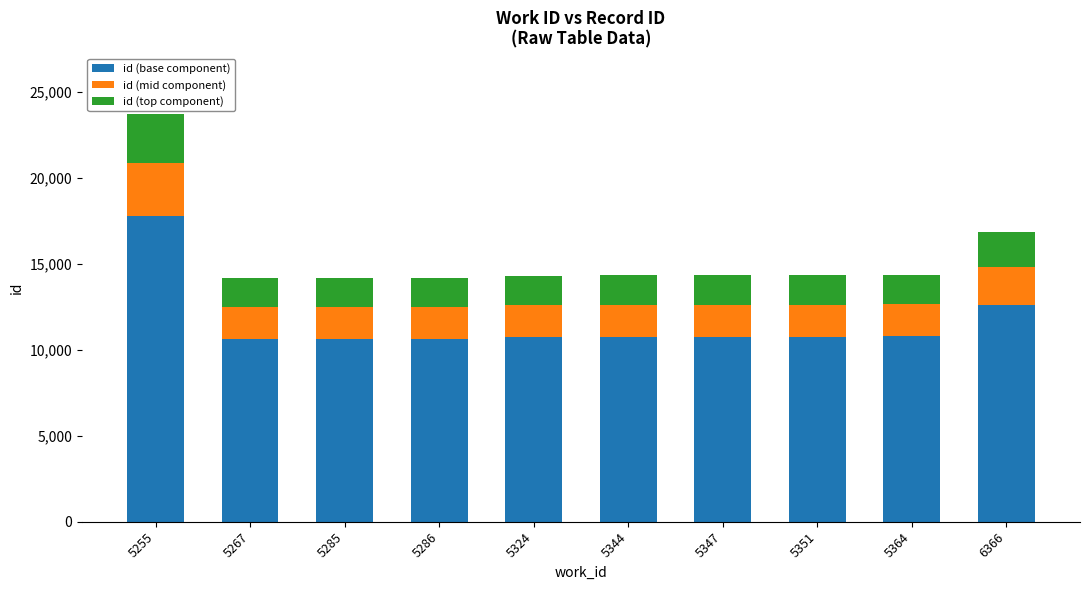

At which category is the sum across all series the highest?

5255